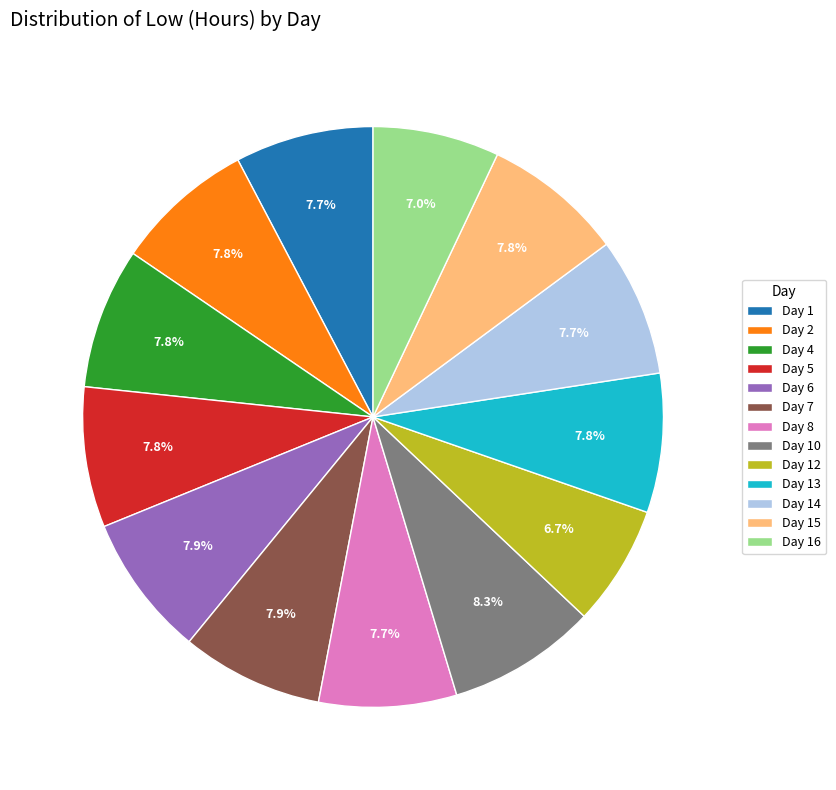

Between Day 2 and Day 12, which is larger?

Day 2